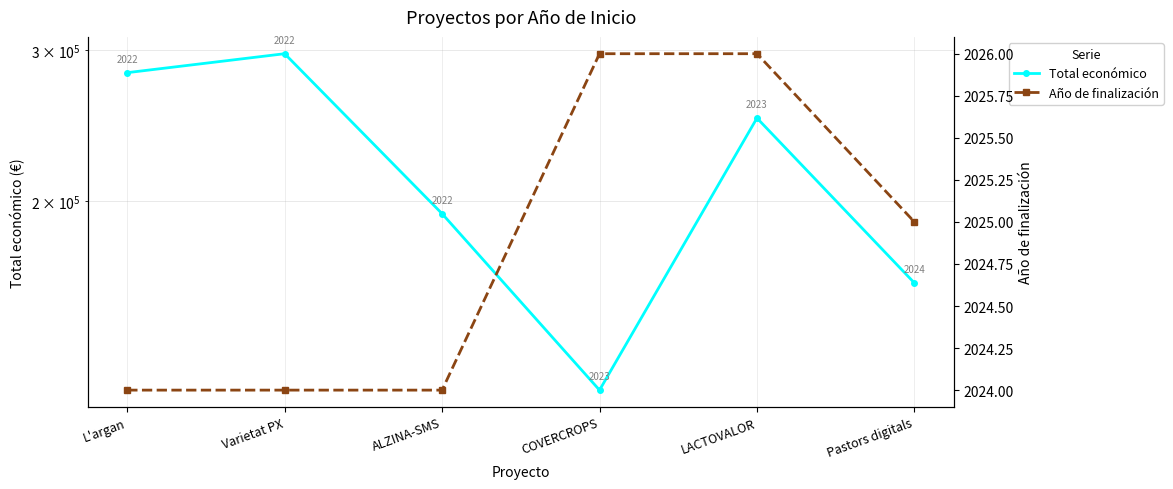

What is the total value across all series at LACTOVALOR?

252026